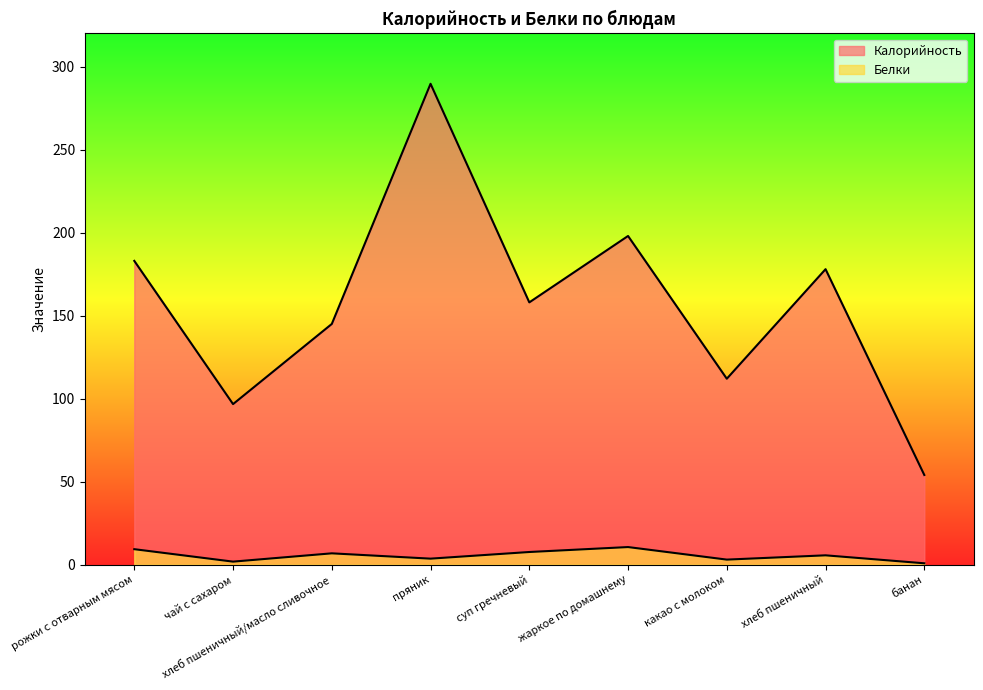

What is the label of the 6th point from the right?

пряник